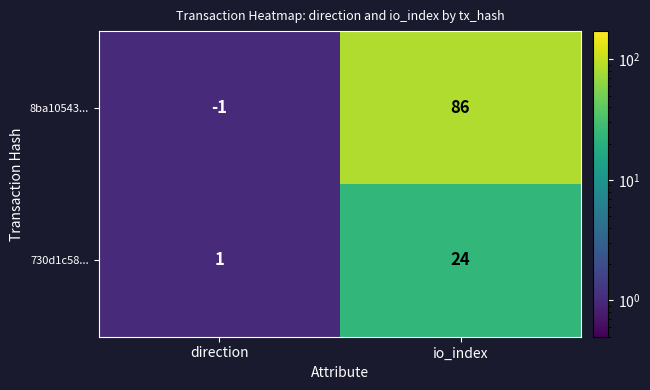

What is the spread (max minus min) of values at io_index?

62